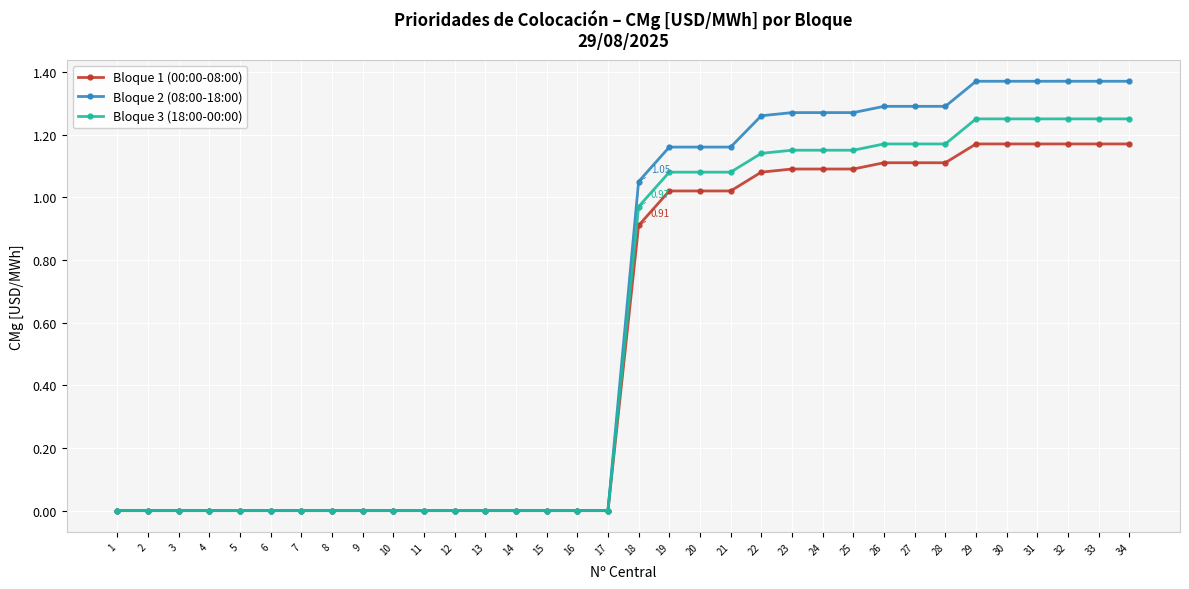

Which series has the largest range (max minus min)?

Bloque 2 (08:00-18:00)